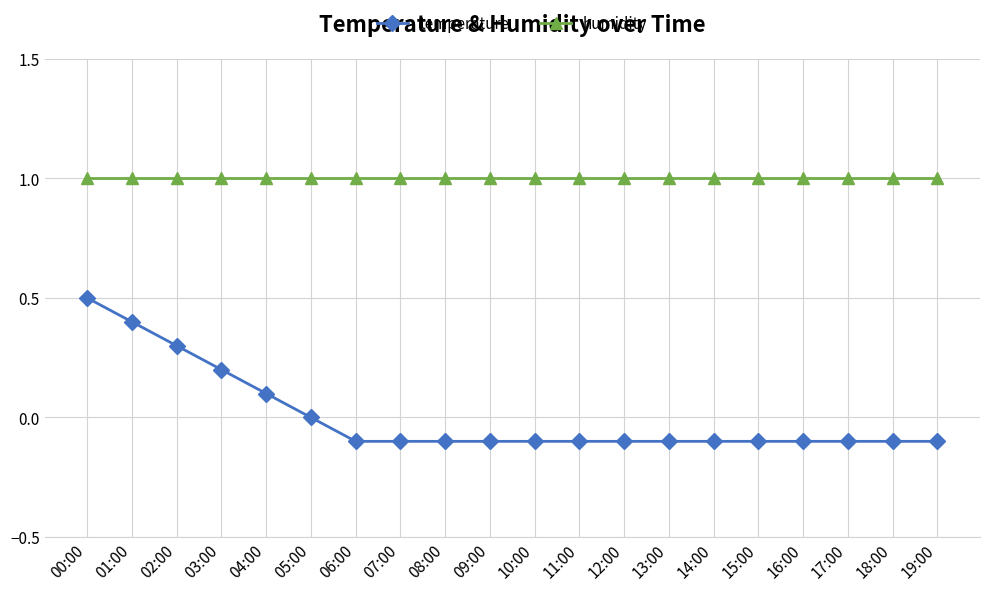

Count the number of categories in the chart.

20